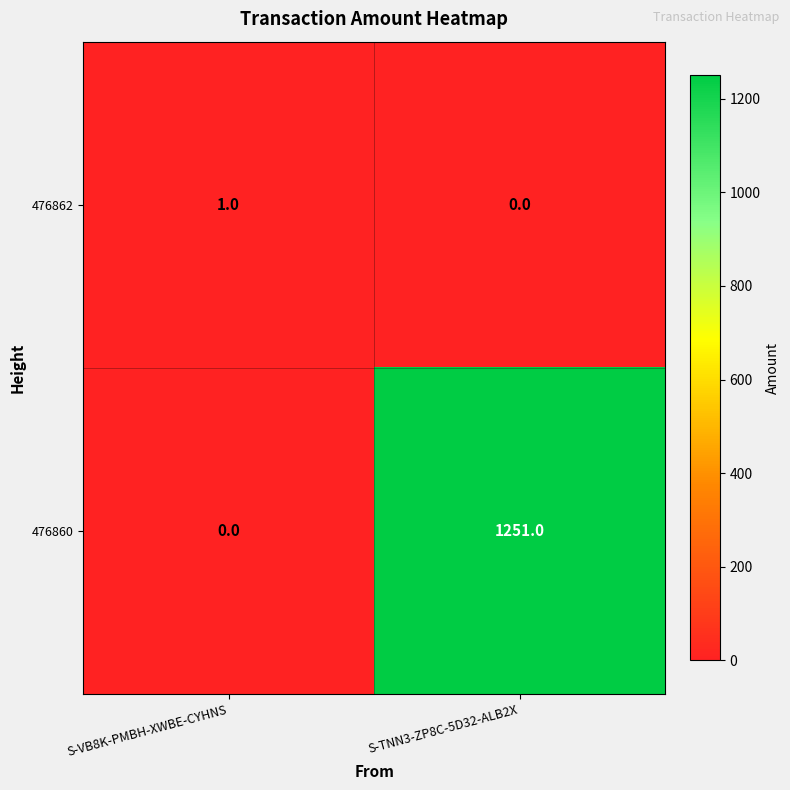

Where is 476860 nearest to the value 625?

S-VB8K-PMBH-XWBE-CYHNS